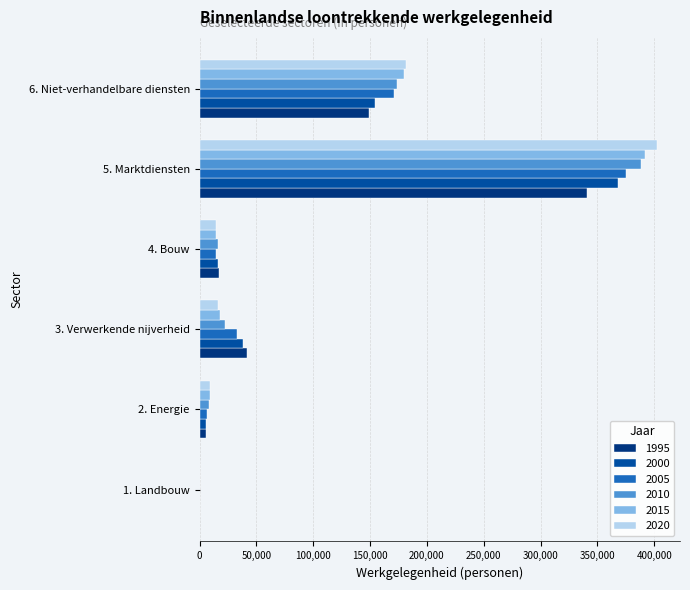

What is the greatest value displayed?

402475